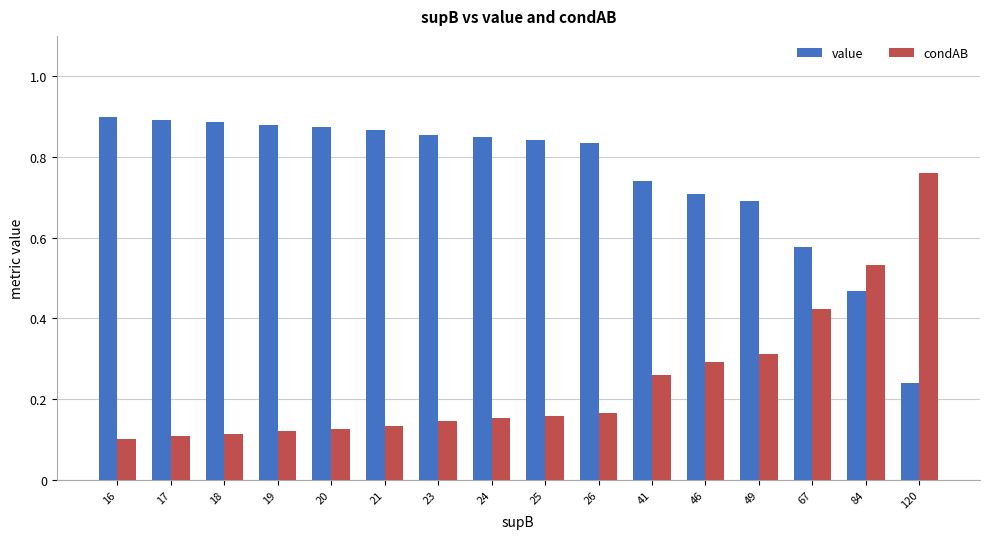

Which series has the largest total across all categories?

value